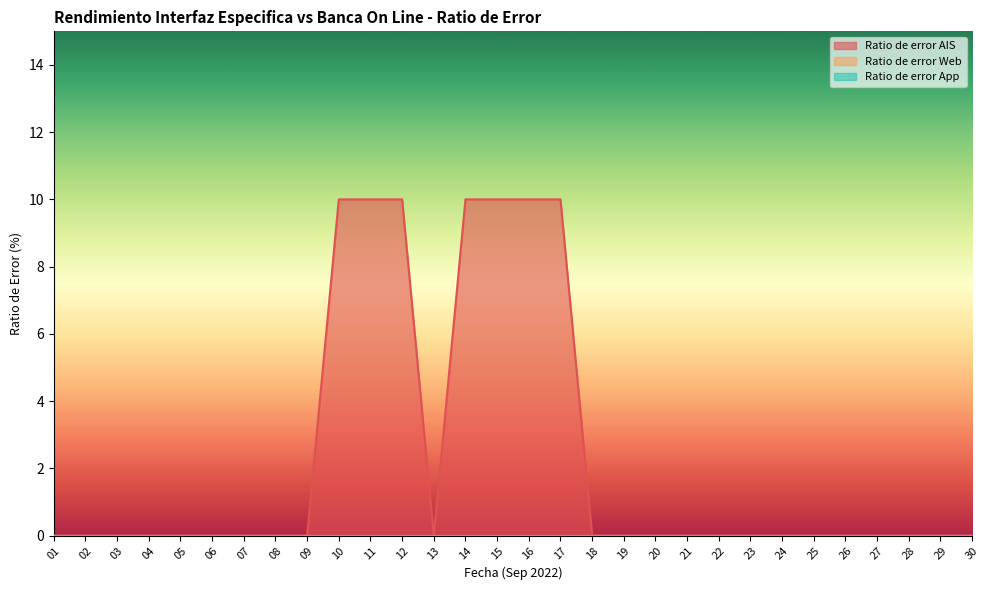

Between 25 and 24, which is larger?

25